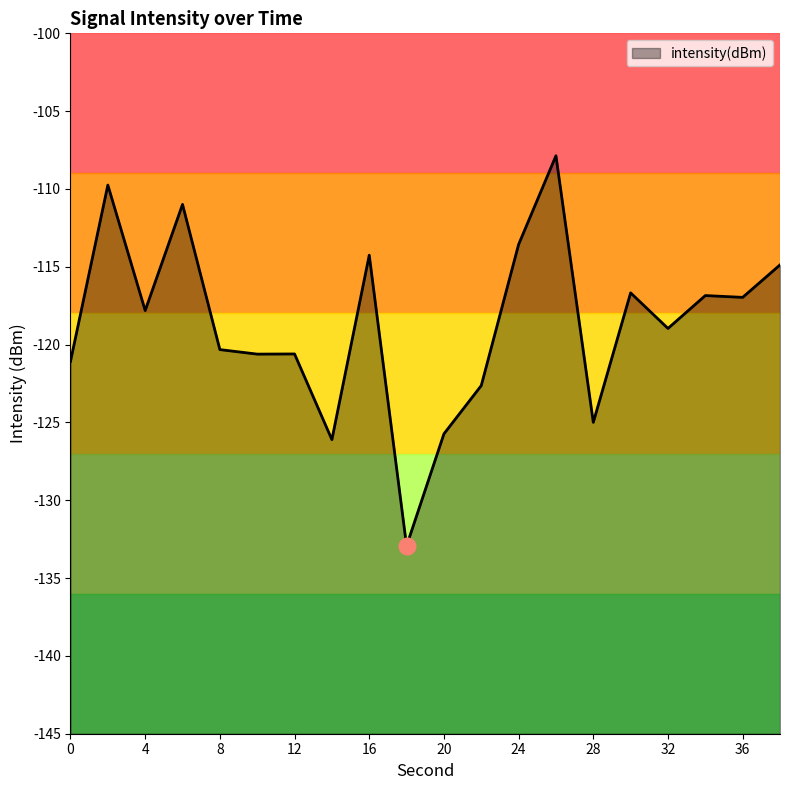

What is the minimum value shown in the chart?

-132.9